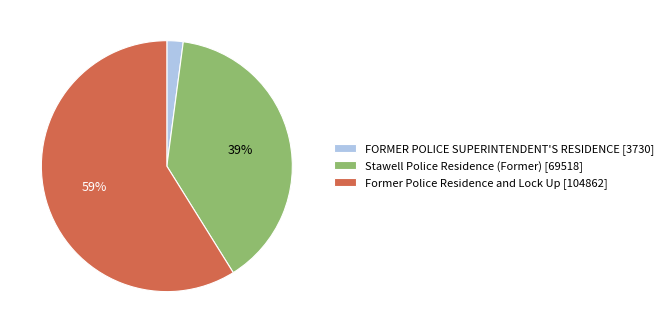

What is the largest slice in the pie chart?

Former Police Residence and Lock Up